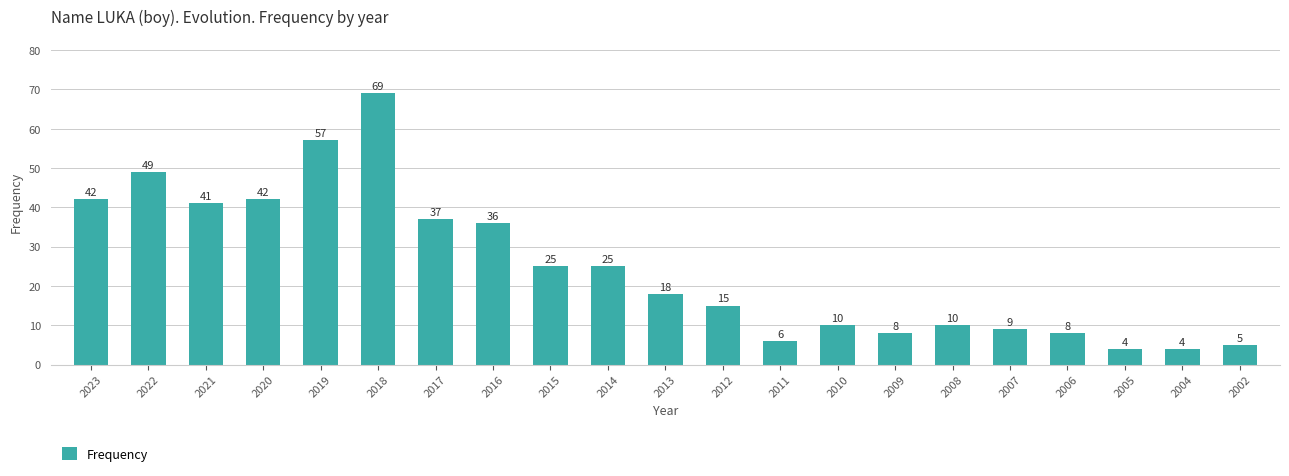

What is the value of the 5th bar from the left?

57